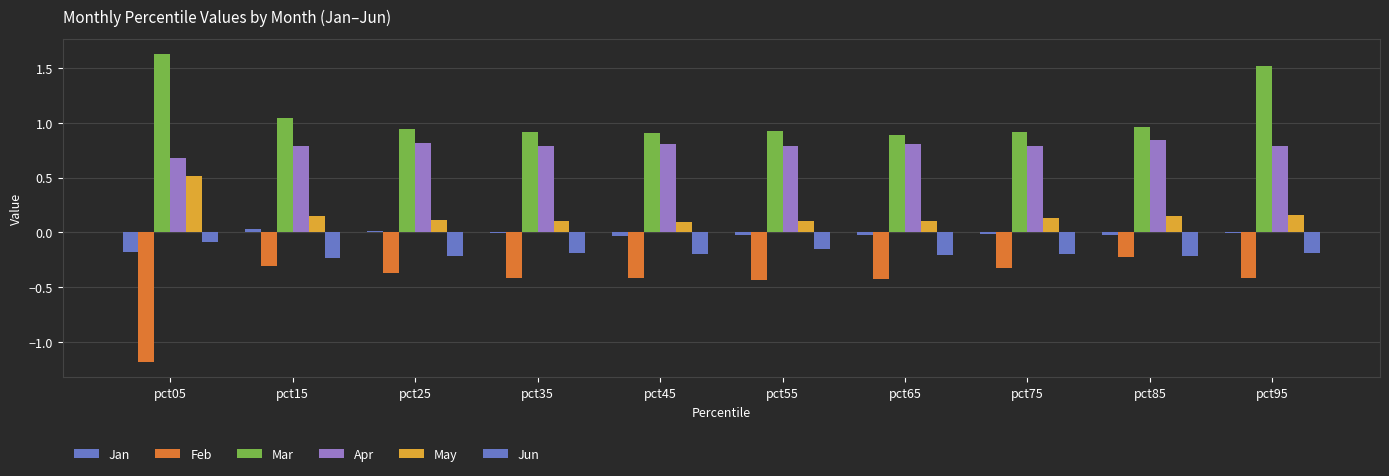

Reading left to right, list all the values displayed in this chart.

Jan: pct05=-0.2	pct15=0.0	pct25=0.0	pct35=-0.0	pct45=-0.0	pct55=-0.0	pct65=-0.0	pct75=-0.0	pct85=-0.0	pct95=-0.0
Feb: pct05=-1.2	pct15=-0.3	pct25=-0.4	pct35=-0.4	pct45=-0.4	pct55=-0.4	pct65=-0.4	pct75=-0.3	pct85=-0.2	pct95=-0.4
Mar: pct05=1.6	pct15=1.0	pct25=0.9	pct35=0.9	pct45=0.9	pct55=0.9	pct65=0.9	pct75=0.9	pct85=1.0	pct95=1.5
Apr: pct05=0.7	pct15=0.8	pct25=0.8	pct35=0.8	pct45=0.8	pct55=0.8	pct65=0.8	pct75=0.8	pct85=0.8	pct95=0.8
May: pct05=0.5	pct15=0.2	pct25=0.1	pct35=0.1	pct45=0.1	pct55=0.1	pct65=0.1	pct75=0.1	pct85=0.2	pct95=0.2
Jun: pct05=-0.1	pct15=-0.2	pct25=-0.2	pct35=-0.2	pct45=-0.2	pct55=-0.1	pct65=-0.2	pct75=-0.2	pct85=-0.2	pct95=-0.2